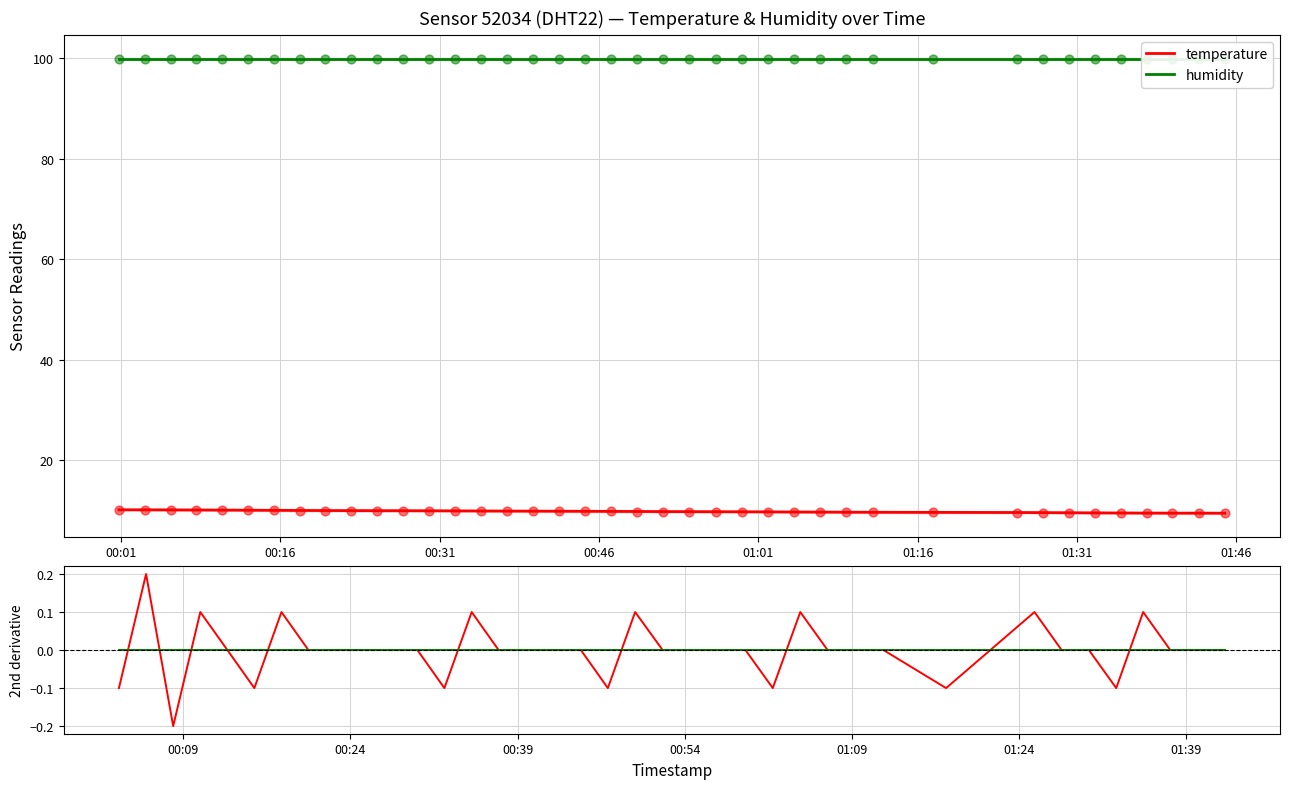

Approximately how many times larger is the value at 2023-05-29T00:27:34 compared to 2023-05-29T00:59:27?

1.0